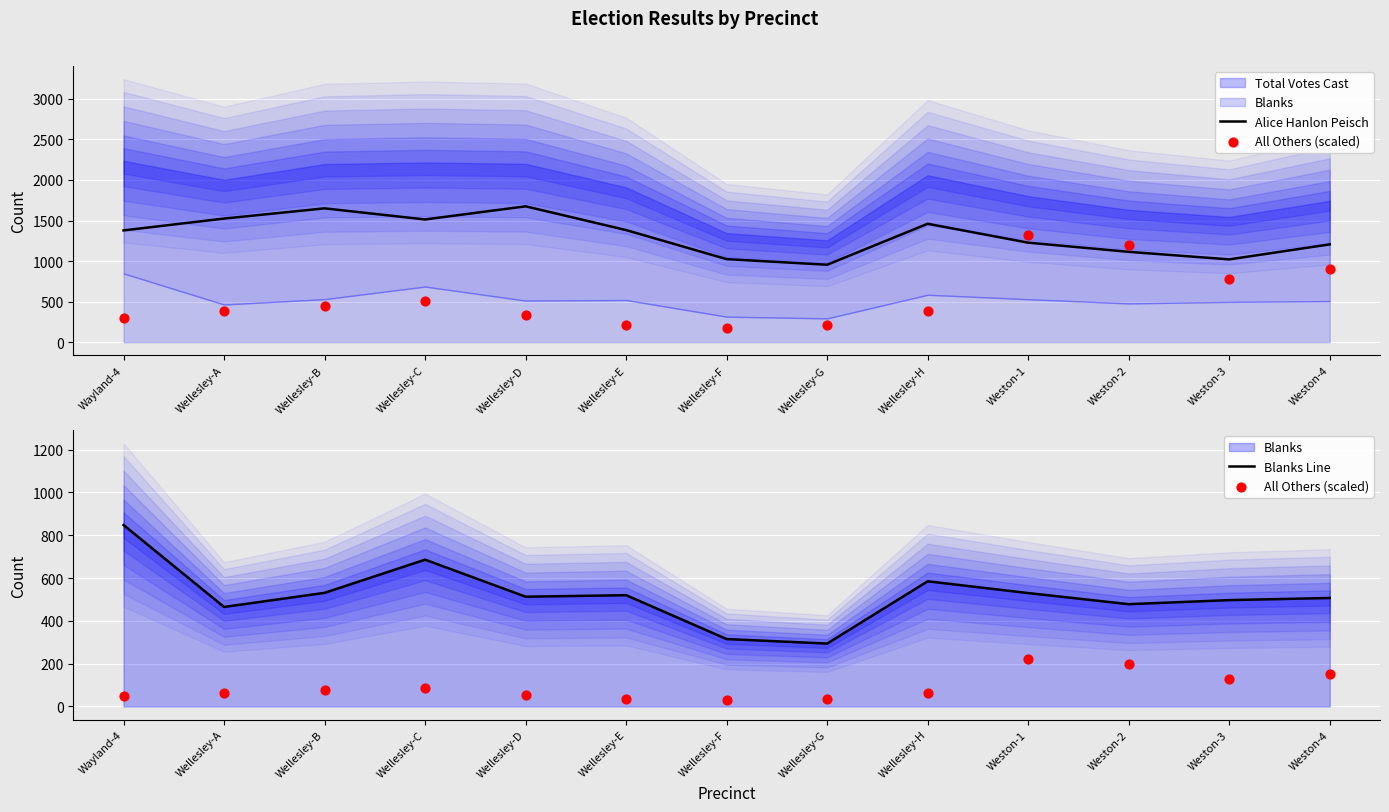

Which series contains the lowest Y value?

All Others (scaled)